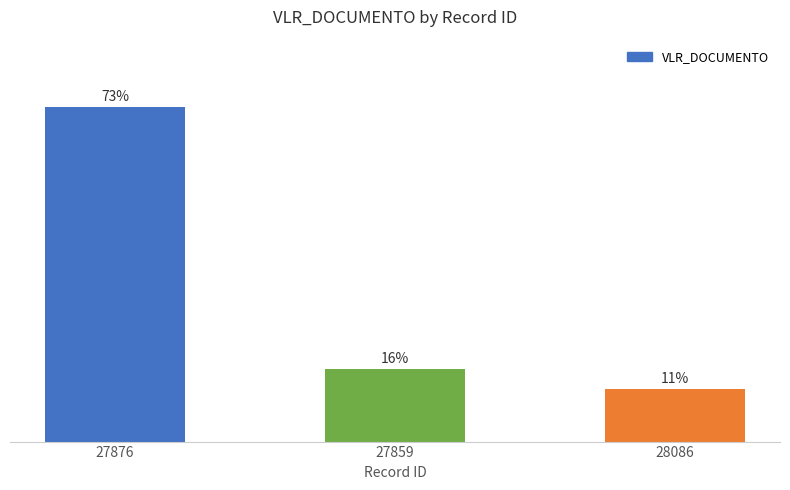

What is the label of the 2nd bar from the left?

27859